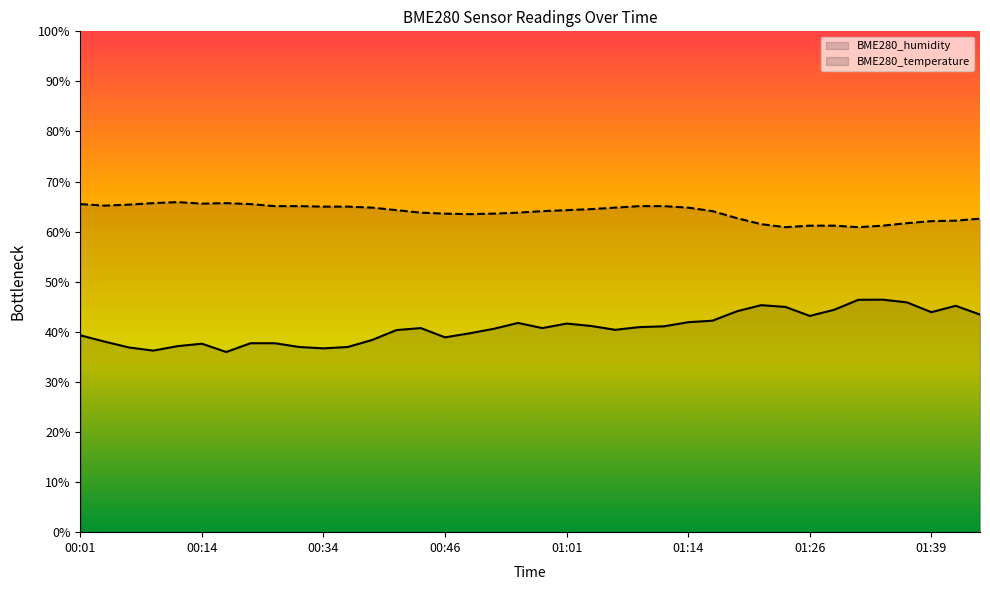

What position from the left is 00:39?

13